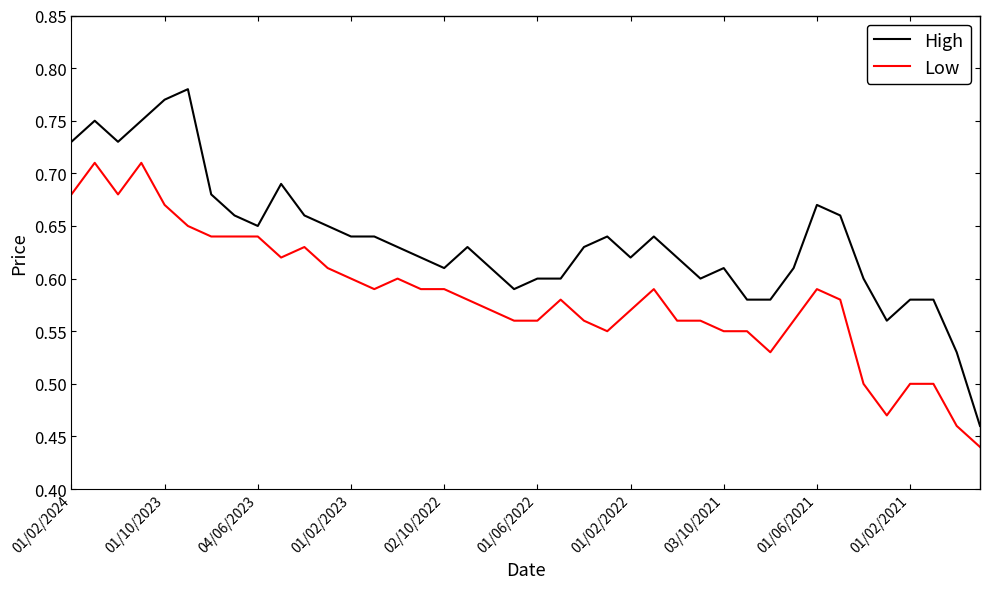

Rank the series by their maximum value, from highest to lowest.

High, Low